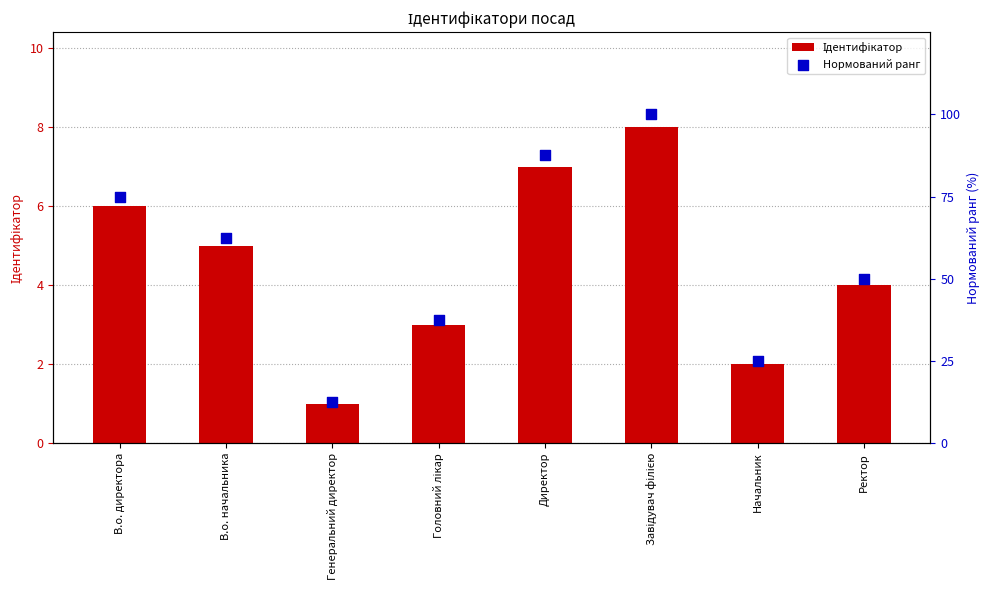

Which series reaches the maximum Y coordinate?

Нормований ранг